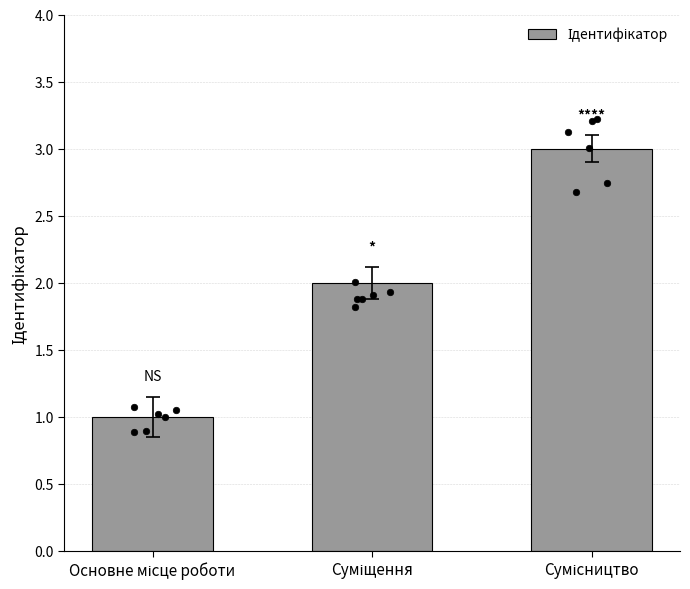

Between Основне місце роботи and Суміщення, which is larger?

Суміщення